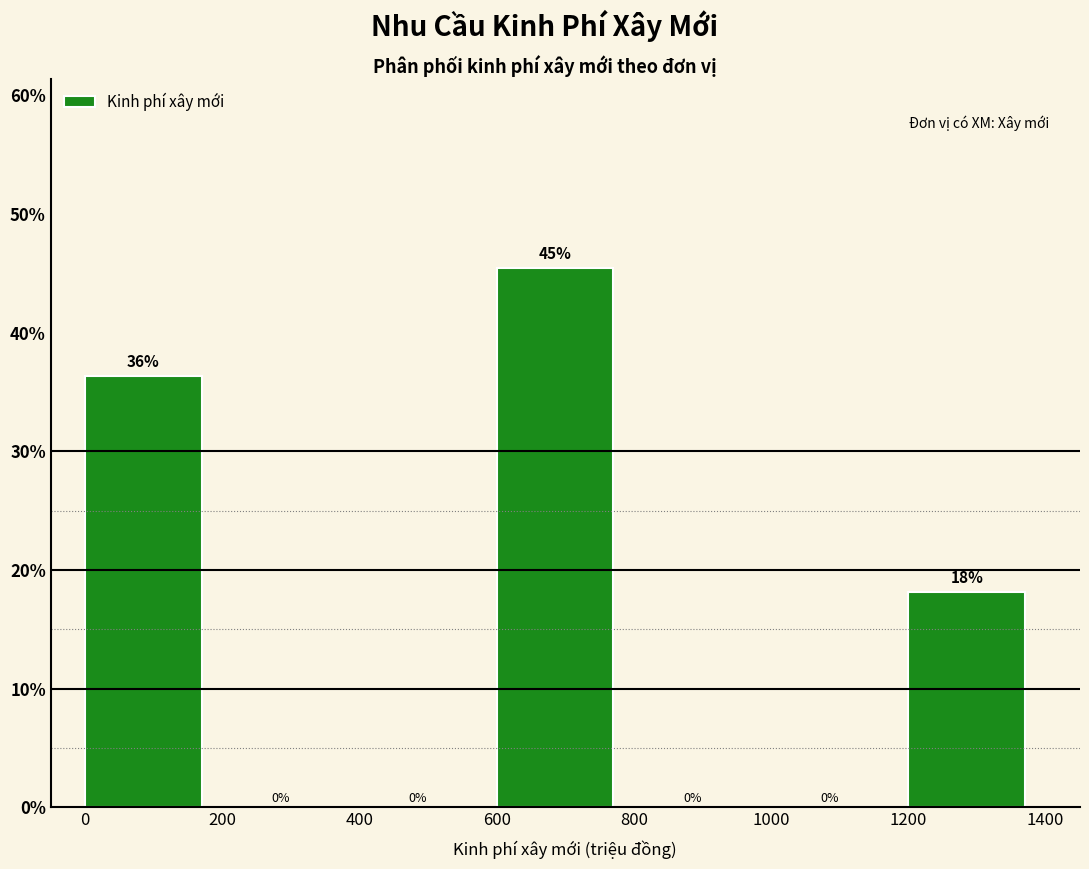

Which range on the x-axis has the tallest bar?

600 to 800